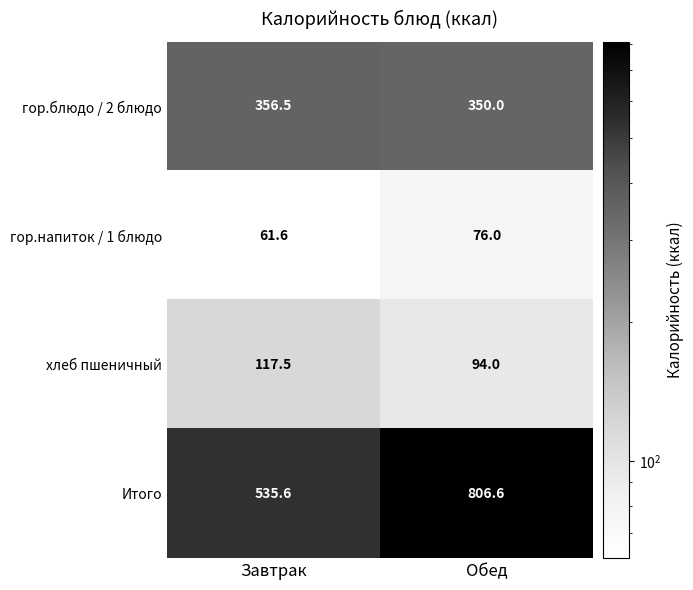

At which label does хлеб пшеничный first exceed 117?

Завтрак